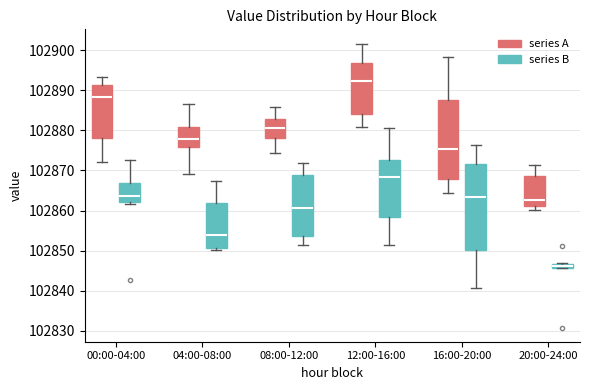

Which box is the tallest, from its lower edge to its upper edge?

16:00-20:00 (series B)